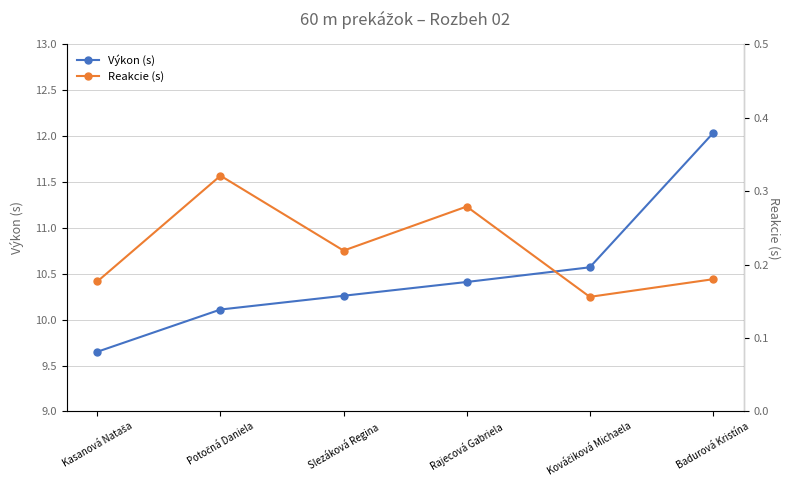

Is the value of Výkon (s) at Kováčiková Michaela greater than the value of Reakcie (s) at Badurová Kristína?

Yes